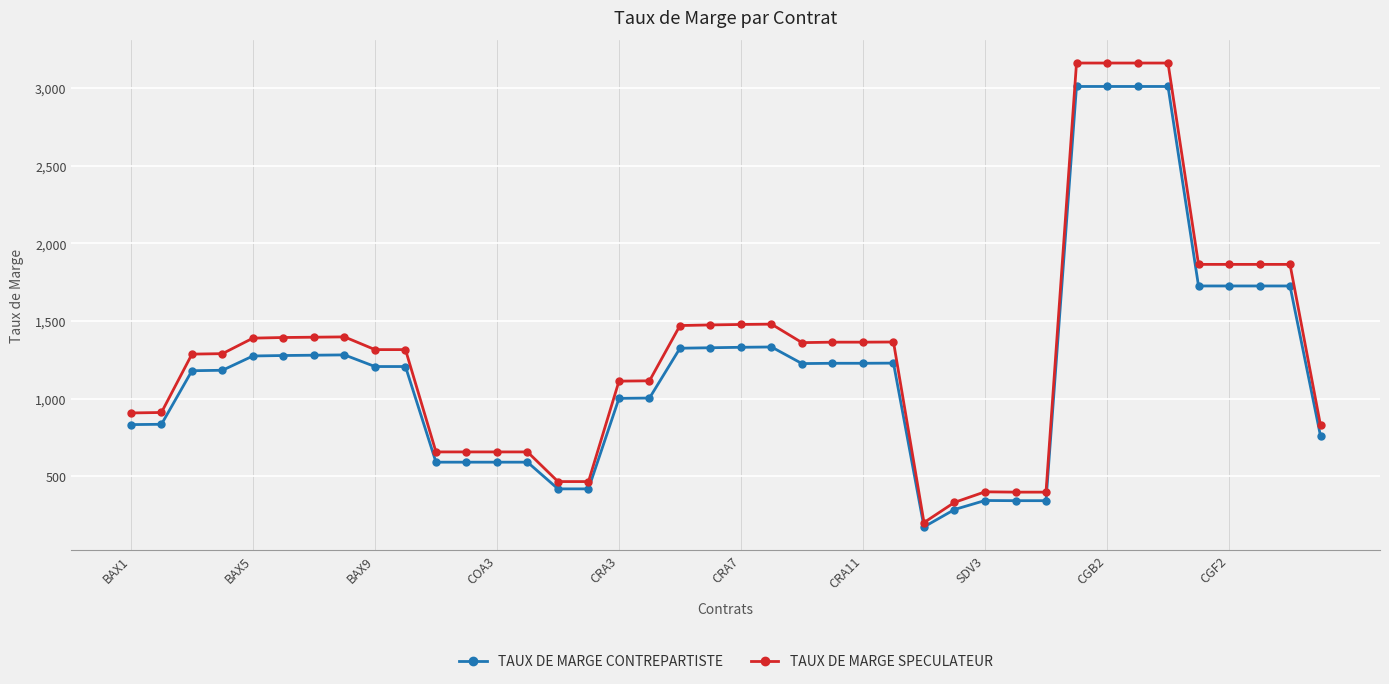

At how many categories does at least one series exceed 755?

29